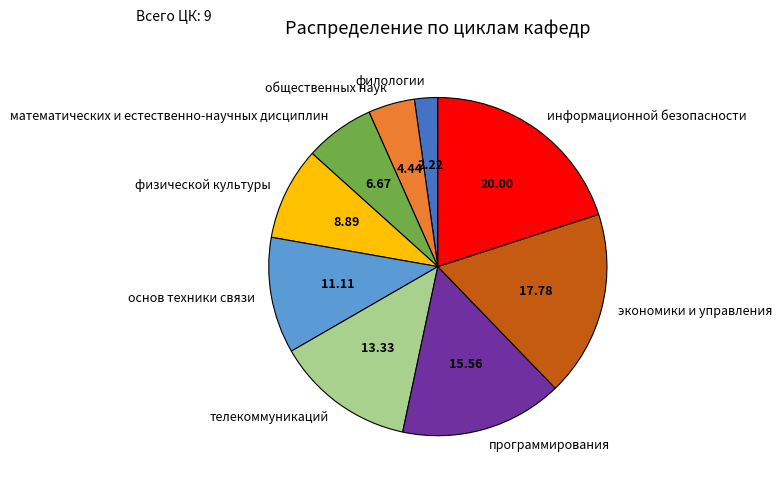

Between программирования and филологии, which is larger?

программирования